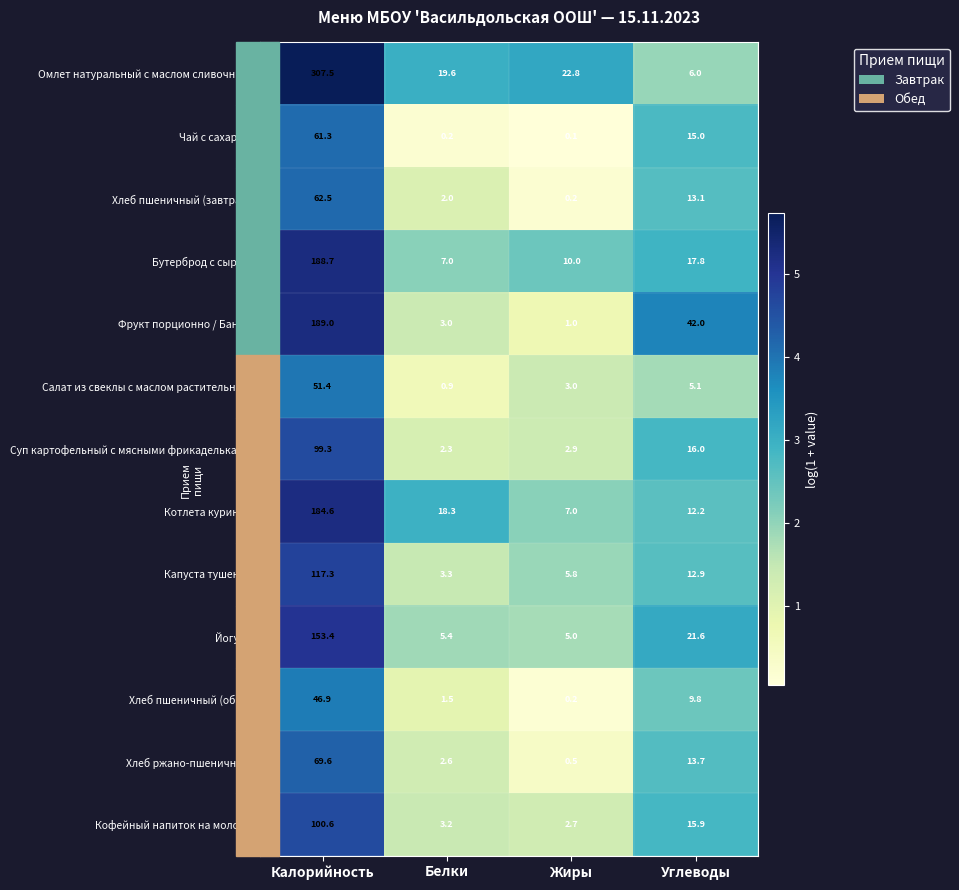

Rank the categories by Хлеб пшеничный (обед) value from highest to lowest.

Калорийность, Углеводы, Белки, Жиры